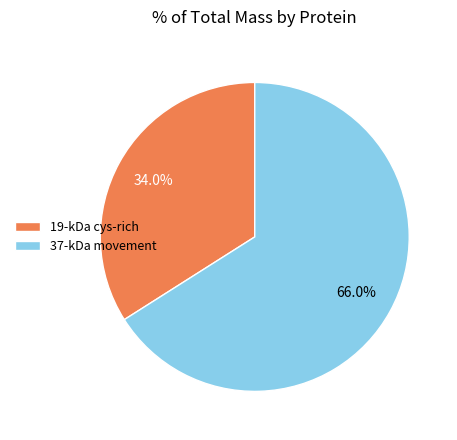

Which slice is the largest?

37-kDa movement